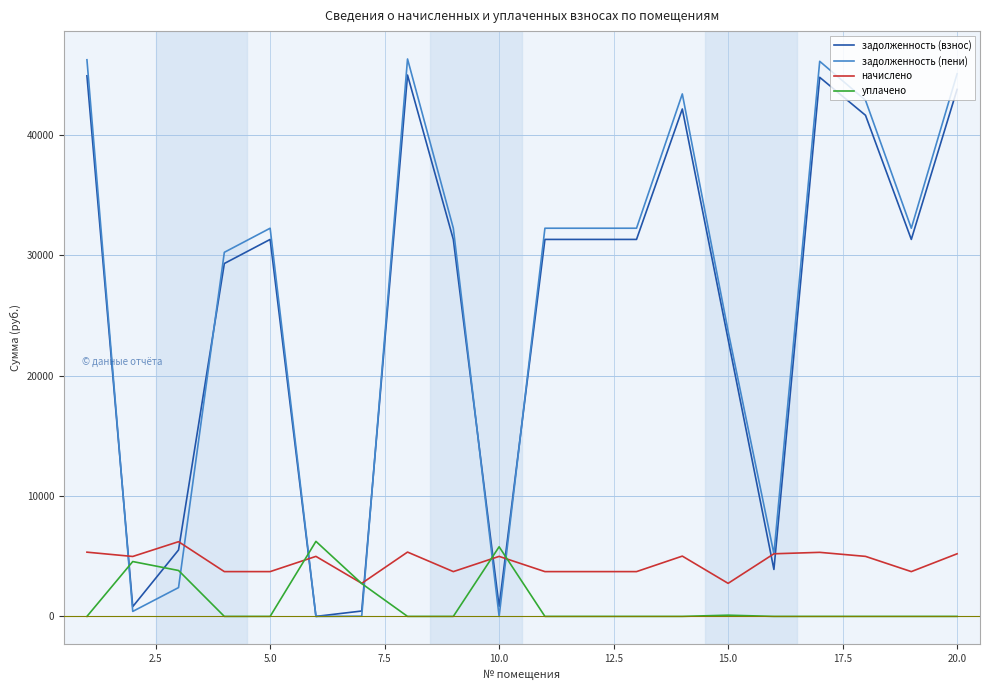

True or false: задолженность (взнос) has more than 1 points higher than both neighbors.

True